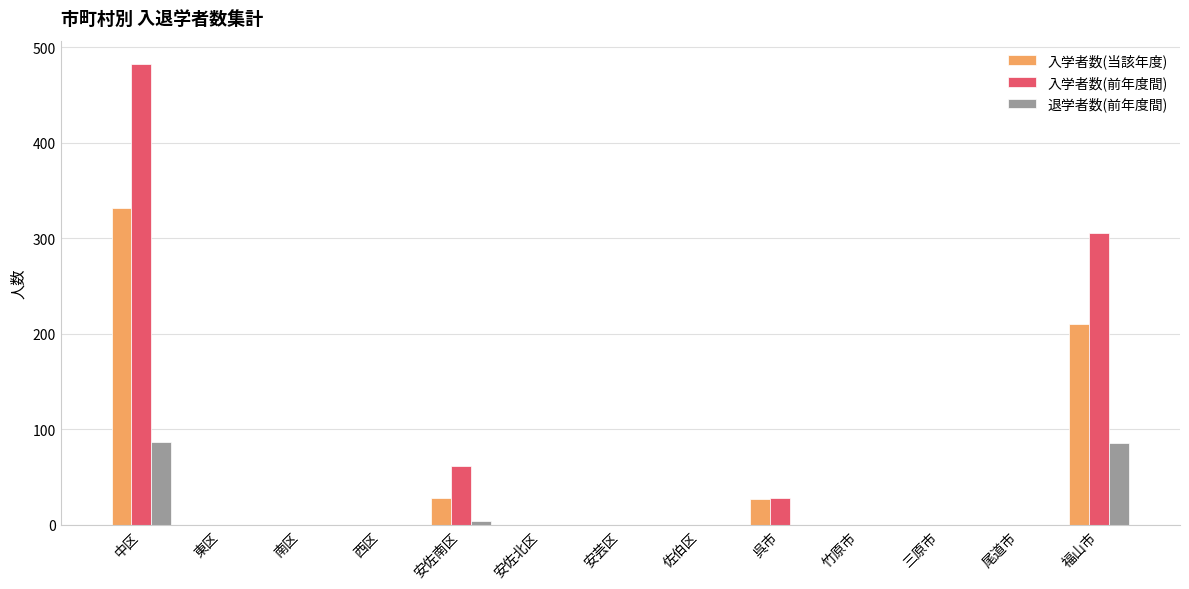

What is the greatest value displayed?

483